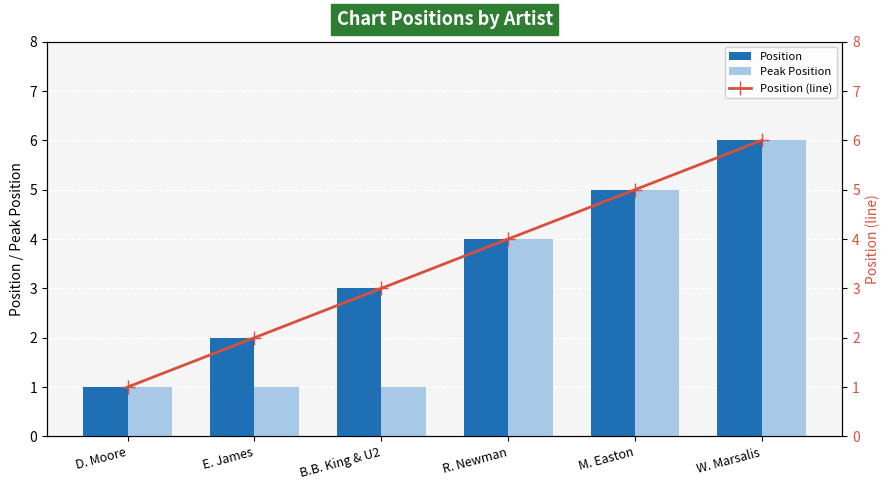

Reading left to right, extract all data points from this chart.

Position: D. Moore=1	E. James=2	B.B. King & U2=3	R. Newman=4	M. Easton=5	W. Marsalis=6
Peak Position: D. Moore=1	E. James=1	B.B. King & U2=1	R. Newman=4	M. Easton=5	W. Marsalis=6
Position (line): D. Moore=1	E. James=2	B.B. King & U2=3	R. Newman=4	M. Easton=5	W. Marsalis=6